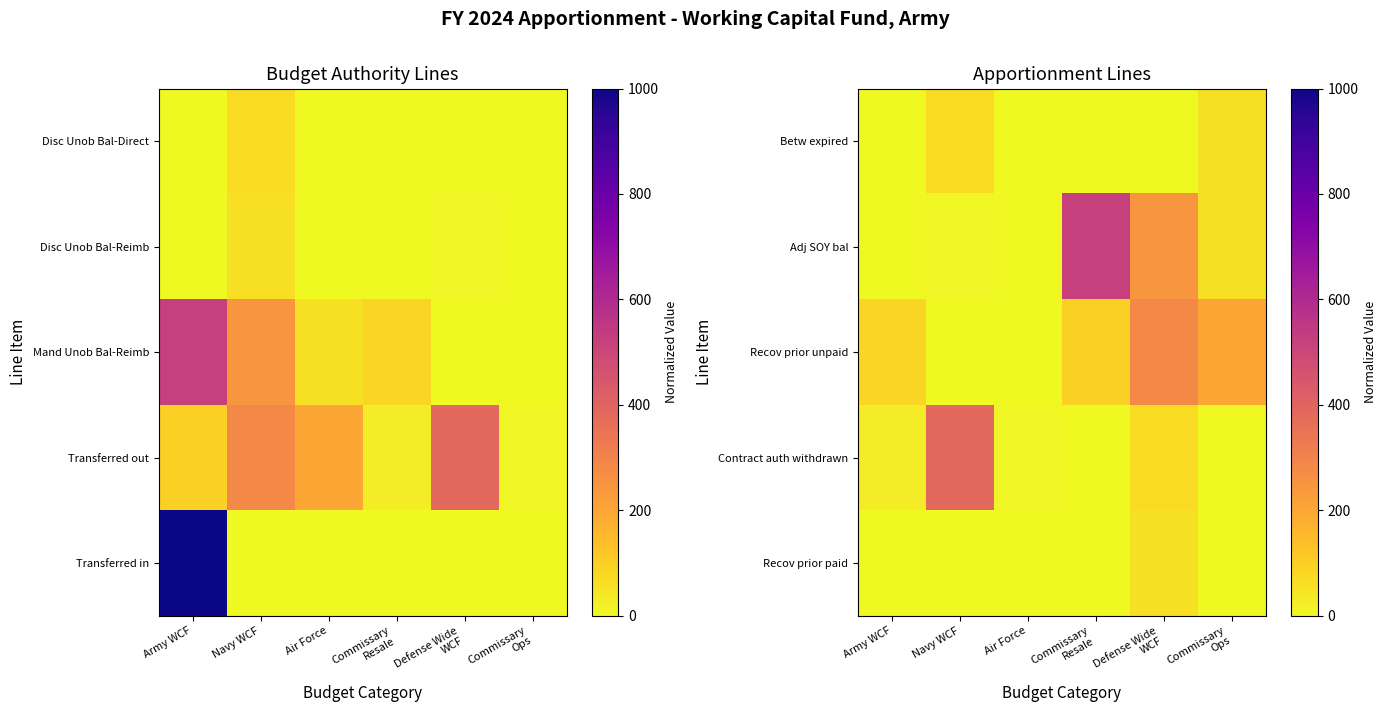

Rank the series by their maximum value, from lowest to highest.

Recov prior paid, Betw expired, Recov prior unpaid, Contract auth withdrawn, Adj SOY bal